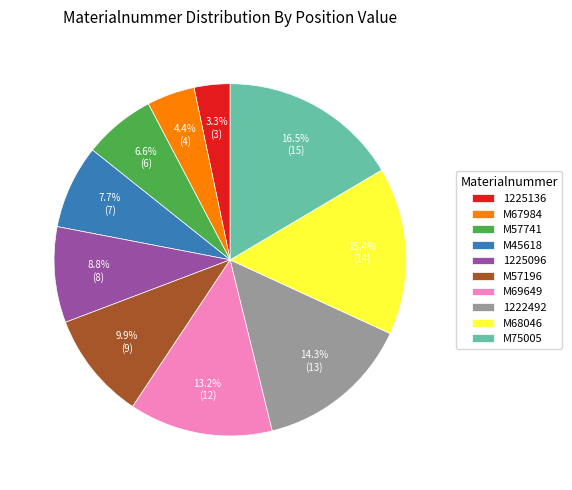

Count the number of slices in the pie.

10